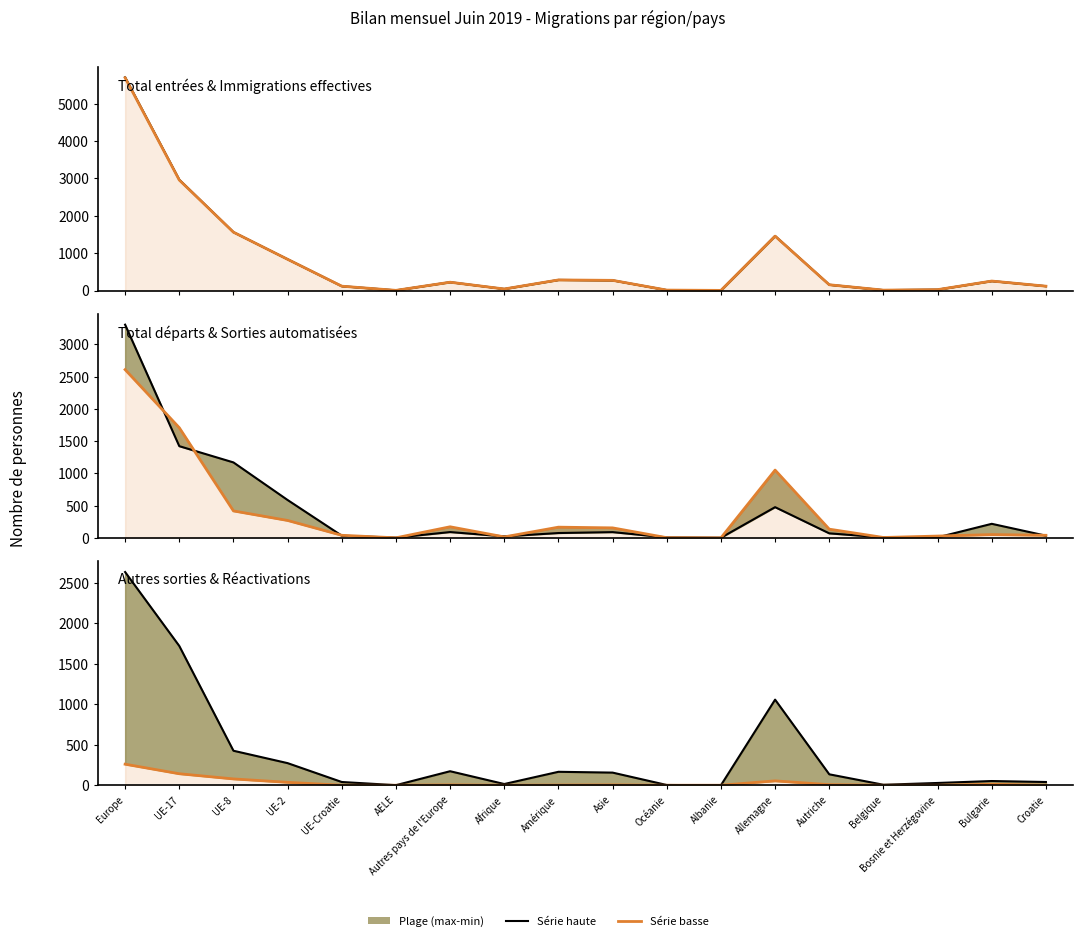

Reading left to right, extract all data points from this chart.

Total entrées: 5709	2966	1563	837	116	4	223	41	283	272	11	3	1459	154	10	23	253	116
Immigrations effectives: 5696	2958	1561	835	116	4	222	41	283	272	11	3	1456	154	10	23	253	116
Total départs: 3306	1422	1170	587	34	3	90	23	75	89	7	2	476	70	7	8	218	34
Sorties automatisées: 2609	1708	418	270	40	1	172	15	166	155	3	0	1051	135	6	28	51	40
Autres sorties: 2633	1720	426	273	40	1	173	15	166	156	3	0	1057	135	6	28	52	40
Réactivations: 260	142	78	36	0	0	4	0	2	4	0	0	54	7	0	0	12	0